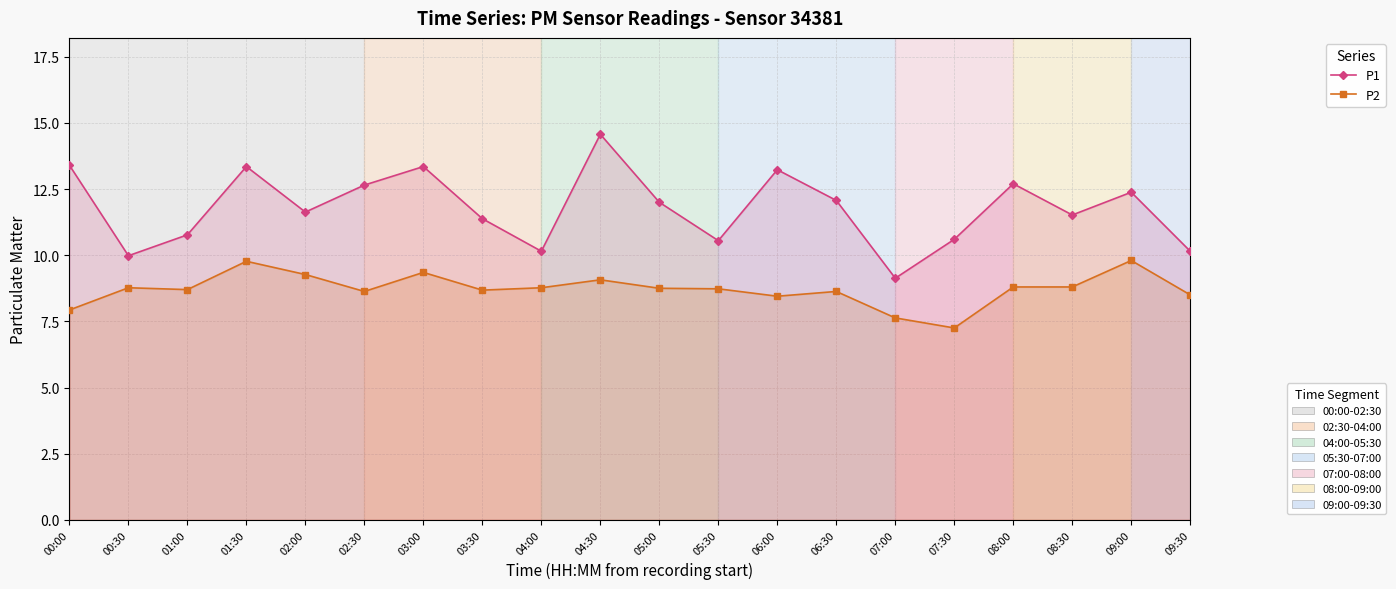

What is the sum of all P1 values?

235.6